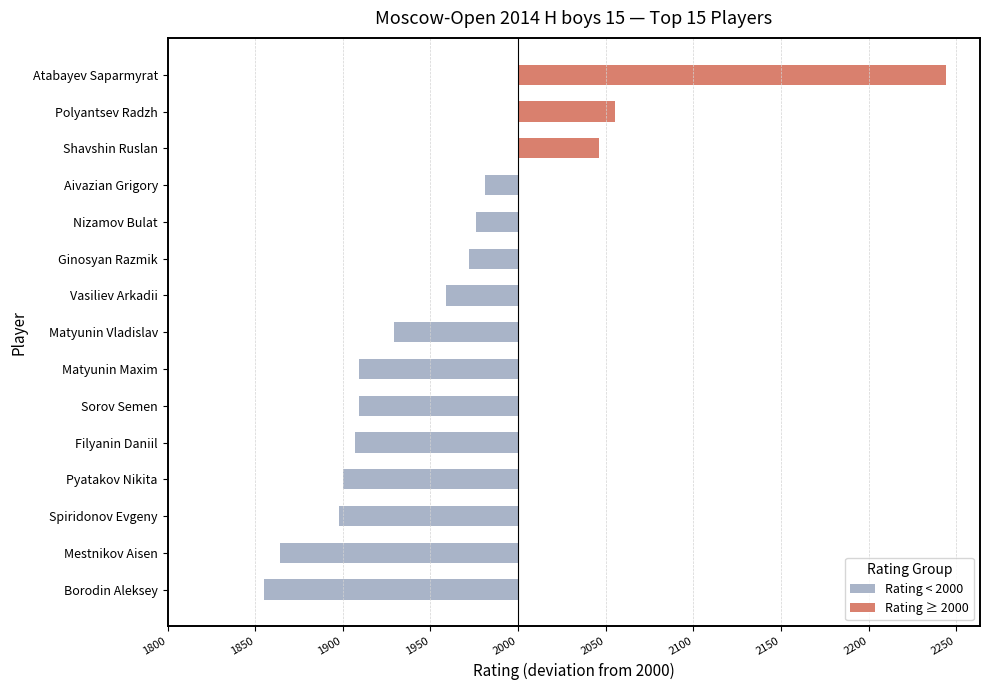

Which series has the widest spread of values?

Rating ≥ 2000